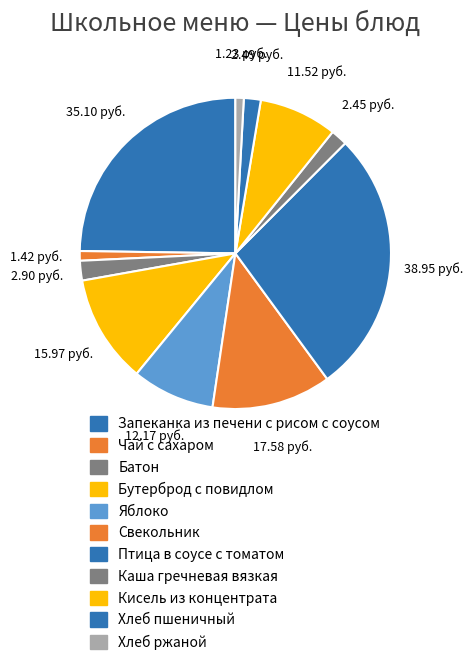

Rank the categories by value from highest to lowest.

Птица в соусе с томатом, Запеканка из печени с рисом с соусом, Свекольник, Бутерброд с повидлом, Яблоко, Кисель из концентрата, Батон, Хлеб пшеничный, Каша гречневая вязкая, Чай с сахаром, Хлеб ржаной